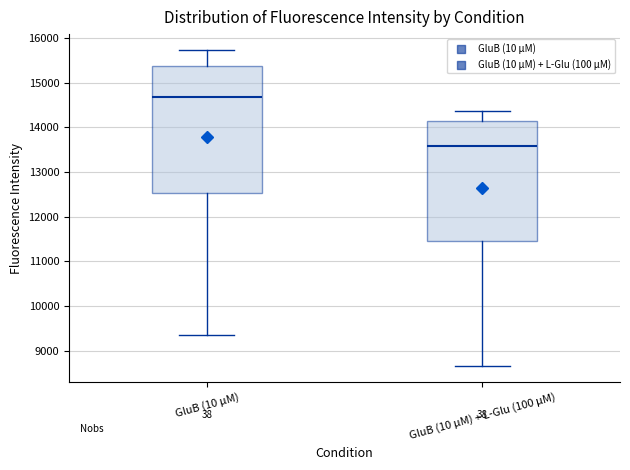

Where does the lower whisker of the box for GluB (10 µM) end on the y-axis? The values are not printed on the chart, so give them approximately, as read against the axis.

9400